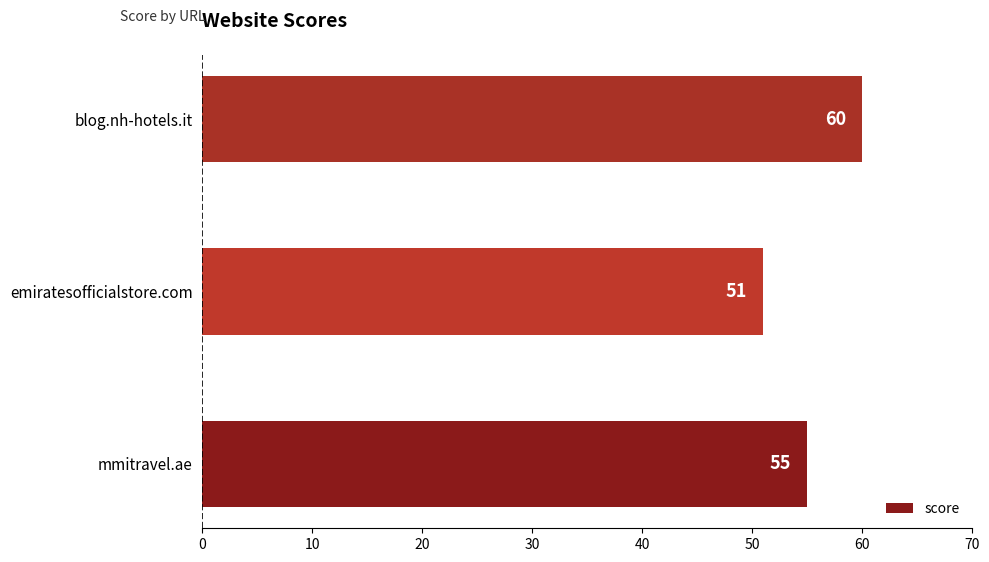

Are the bars horizontal?

Yes